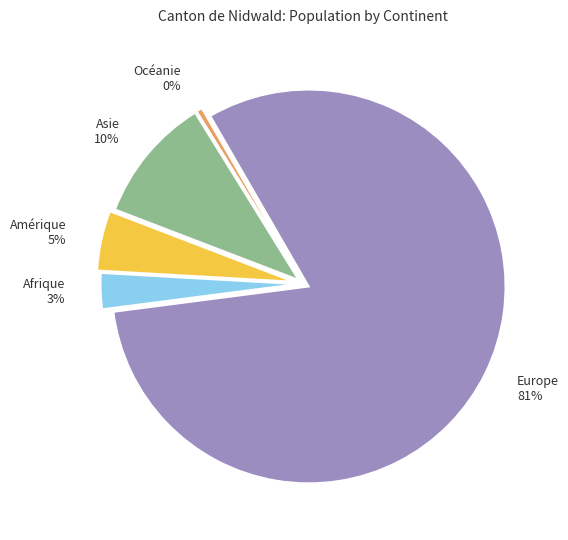

How many slices are in this pie chart?

5